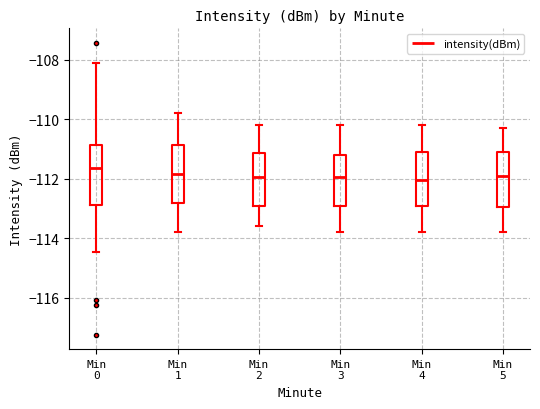

Where is the upper edge of the box for Min 1 on the y-axis? The values are not printed on the chart, so give them approximately, as read against the axis.

-110.8